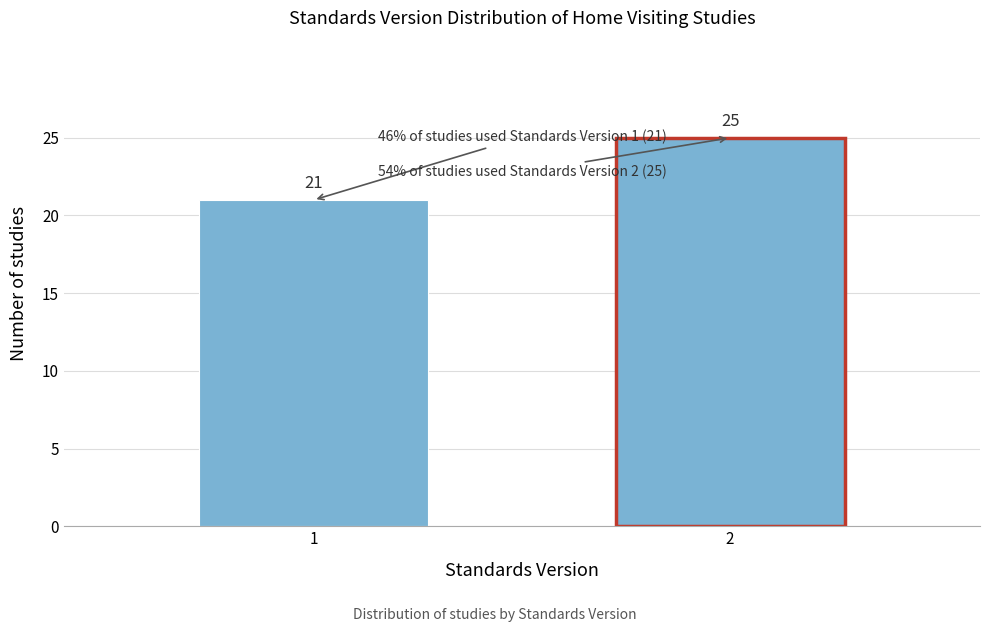

Reading left to right, transcribe all the data shown in this chart.

21	25